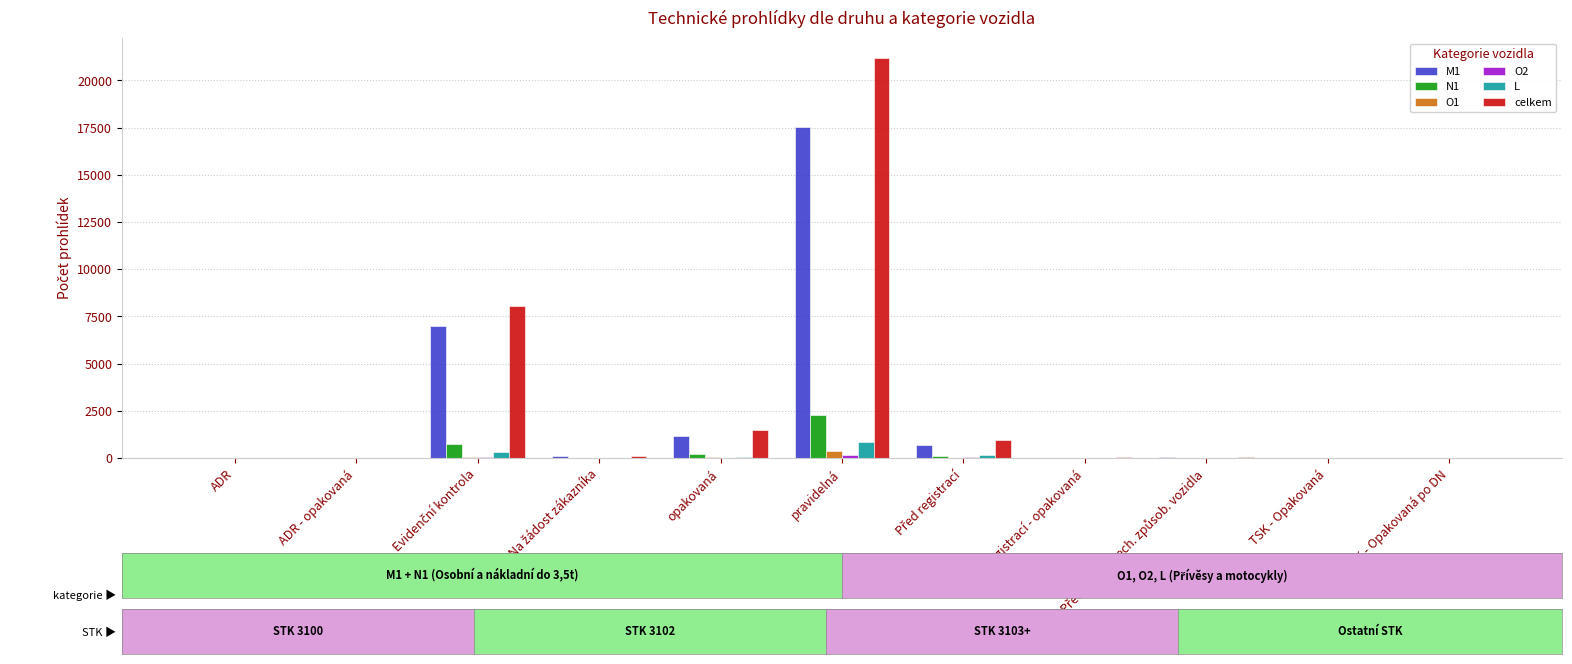

What is the sum of all celkem values?

31903